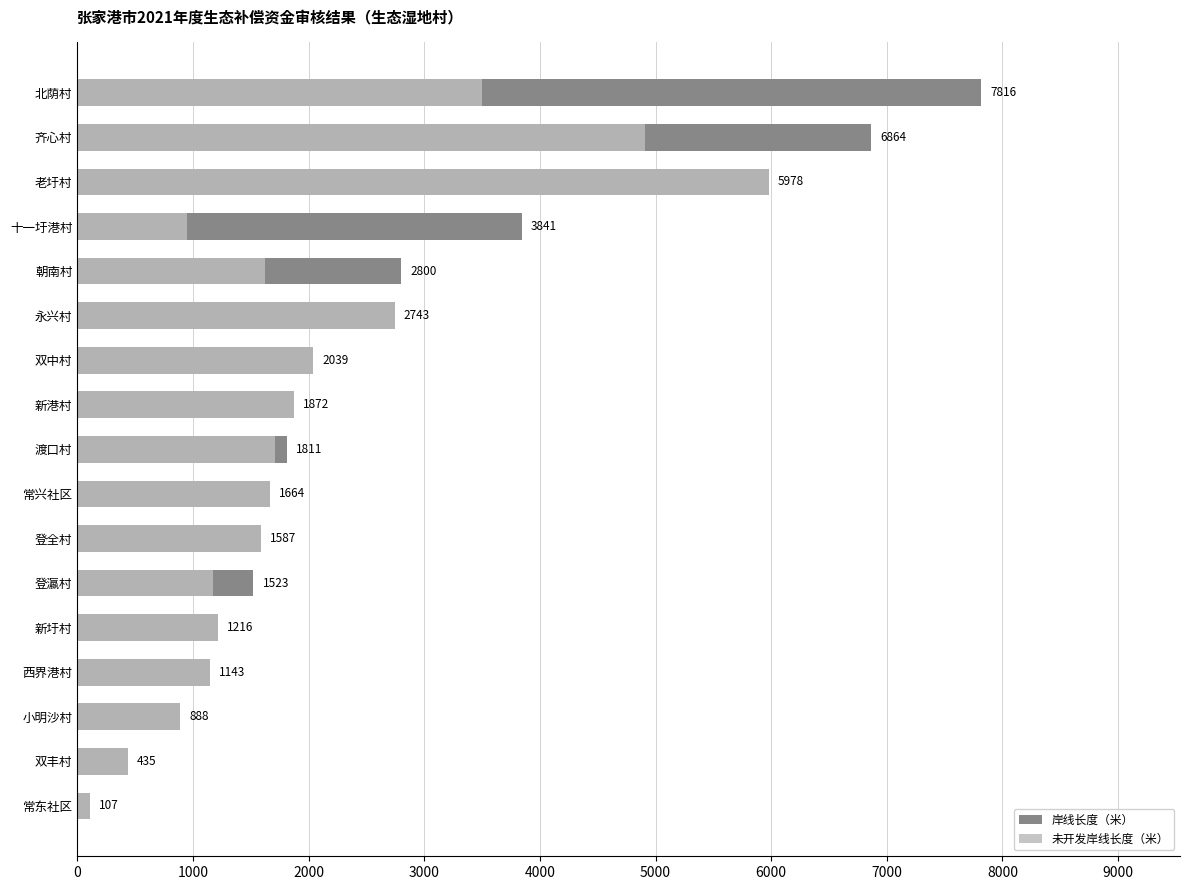

Does the chart contain stacked bars?

No